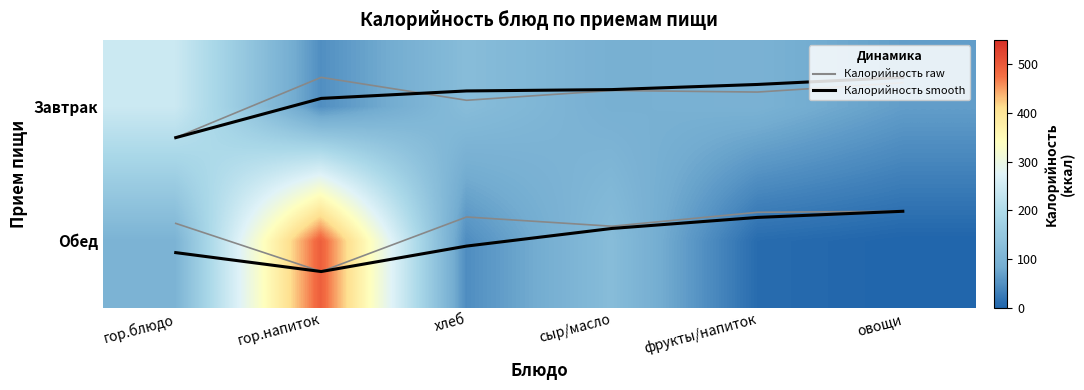

How many values in the Завтрак series are below 96?

3